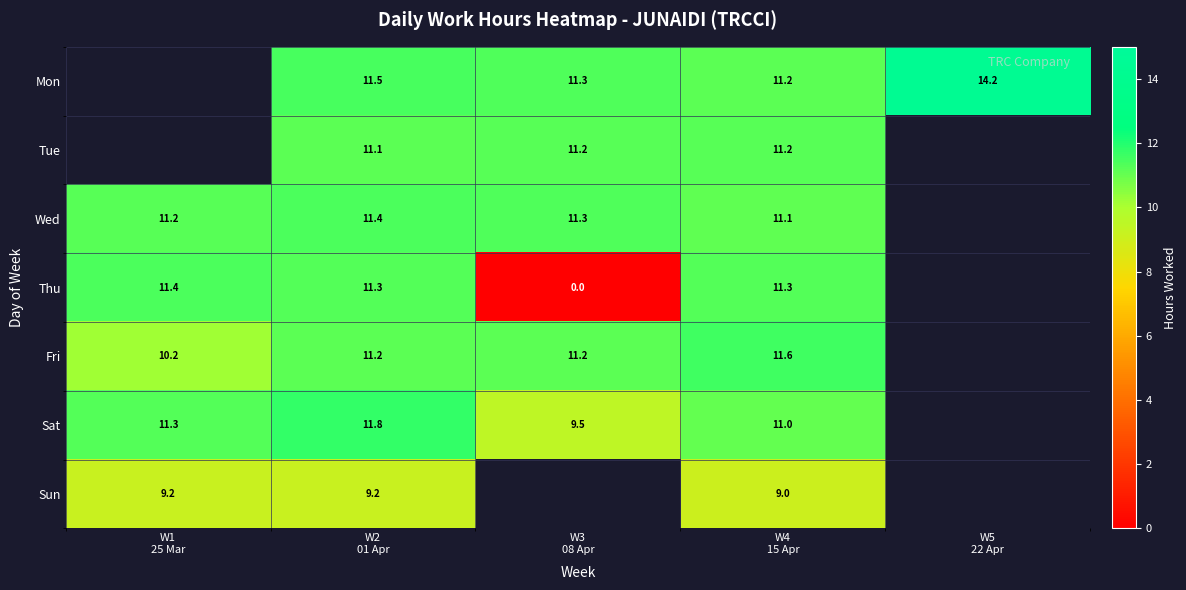

What is the difference between the maximum and minimum values in the Sat series?

2.3